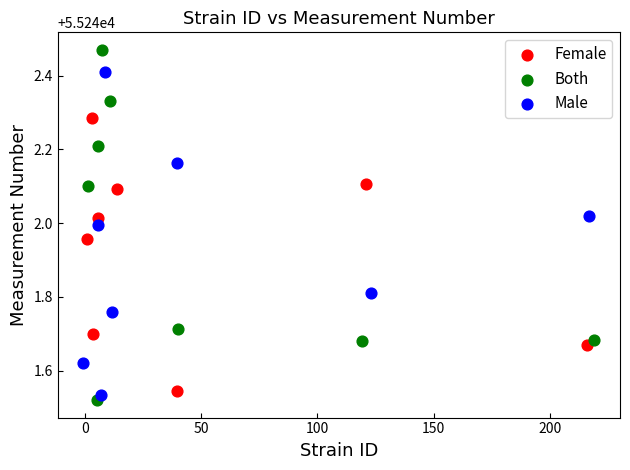

Which series contains the highest Y value?

Both